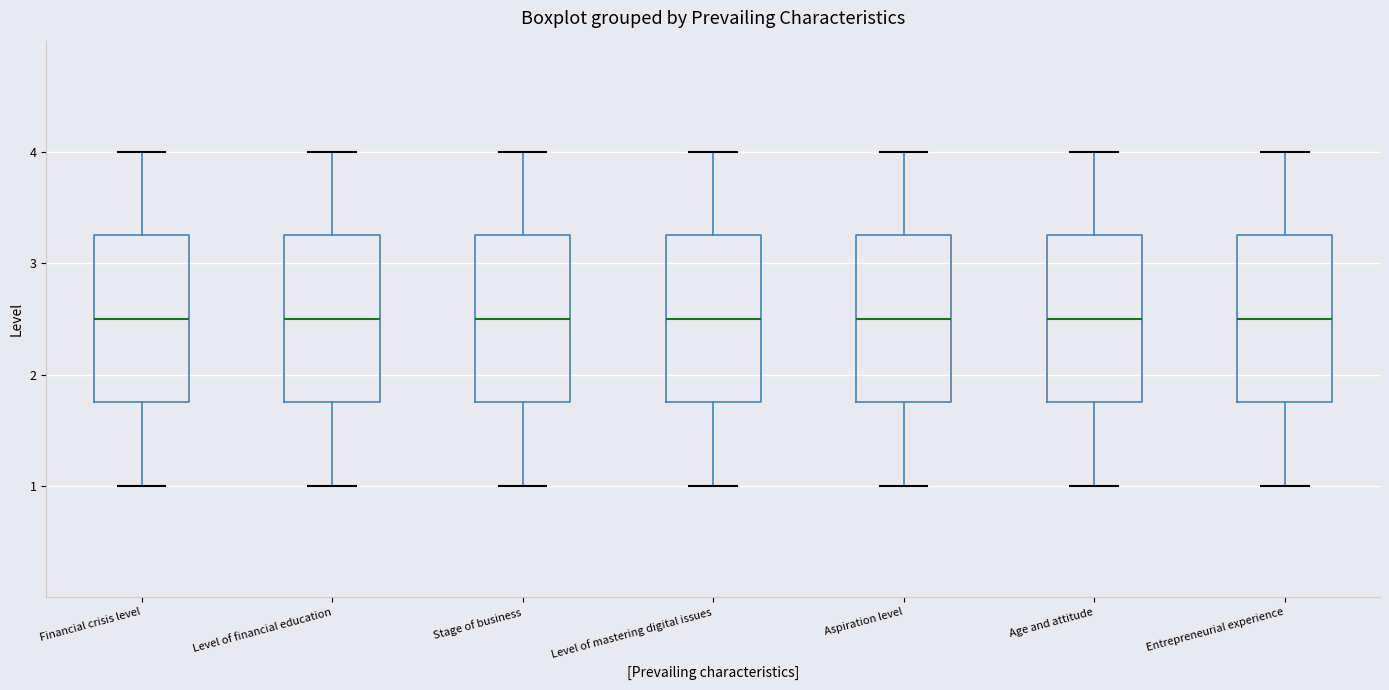

Reading left to right, transcribe this box plot: for each box, give where its median line is, the range the box spans, and where its two whiskers end, as read against the y-axis. The values are not printed on the chart, so give them approximately, as read against the axis.

Financial crisis level: median 2.5, box 1.8 to 3.3, whiskers 1.0 to 4.0
Level of financial education: median 2.5, box 1.8 to 3.3, whiskers 1.0 to 4.0
Stage of business: median 2.5, box 1.8 to 3.3, whiskers 1.0 to 4.0
Level of mastering digital issues: median 2.5, box 1.8 to 3.3, whiskers 1.0 to 4.0
Aspiration level: median 2.5, box 1.8 to 3.3, whiskers 1.0 to 4.0
Age and attitude: median 2.5, box 1.8 to 3.3, whiskers 1.0 to 4.0
Entrepreneurial experience: median 2.5, box 1.8 to 3.3, whiskers 1.0 to 4.0